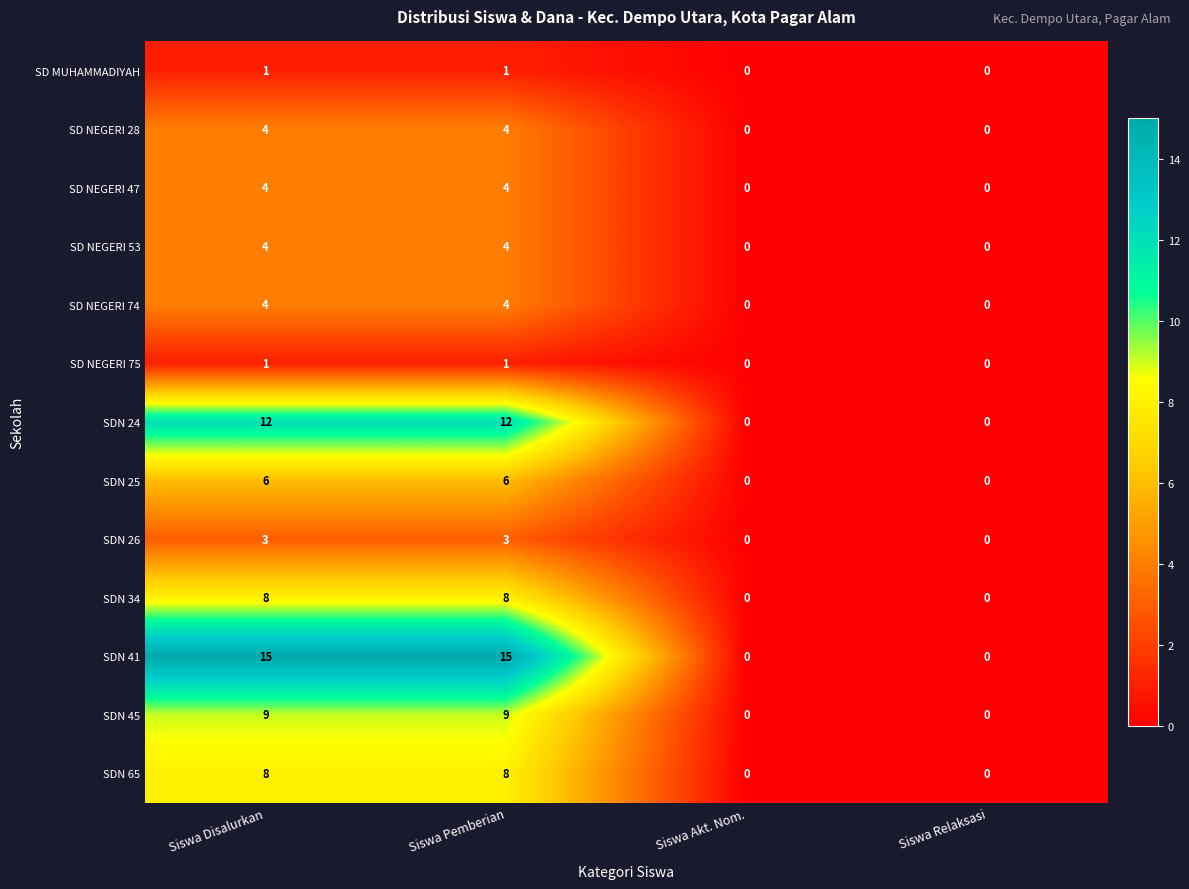

What is the maximum value shown in the chart?

15